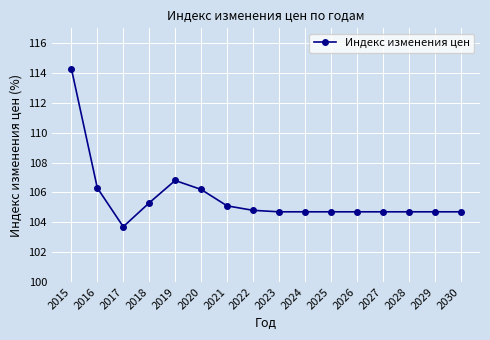

True or false: there are more than 0 points higher than both neighbors.

True